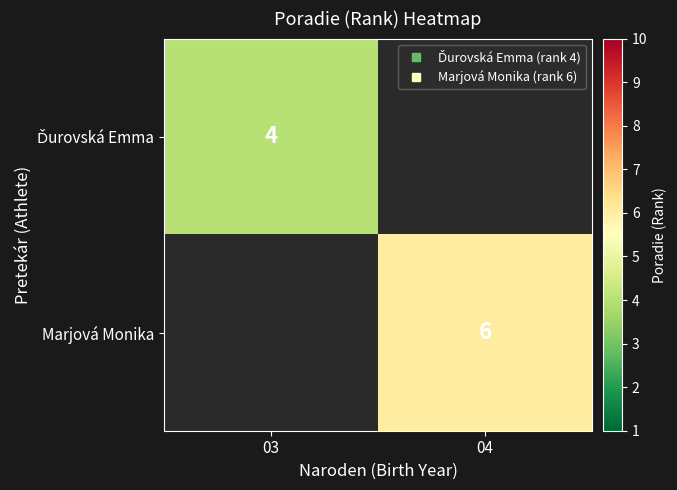

Rank the series by their maximum value, from highest to lowest.

Marjová Monika, Ďurovská Emma